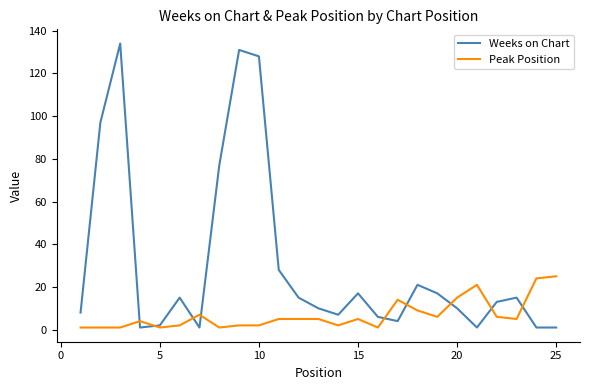

What is the maximum value shown in the chart?

134